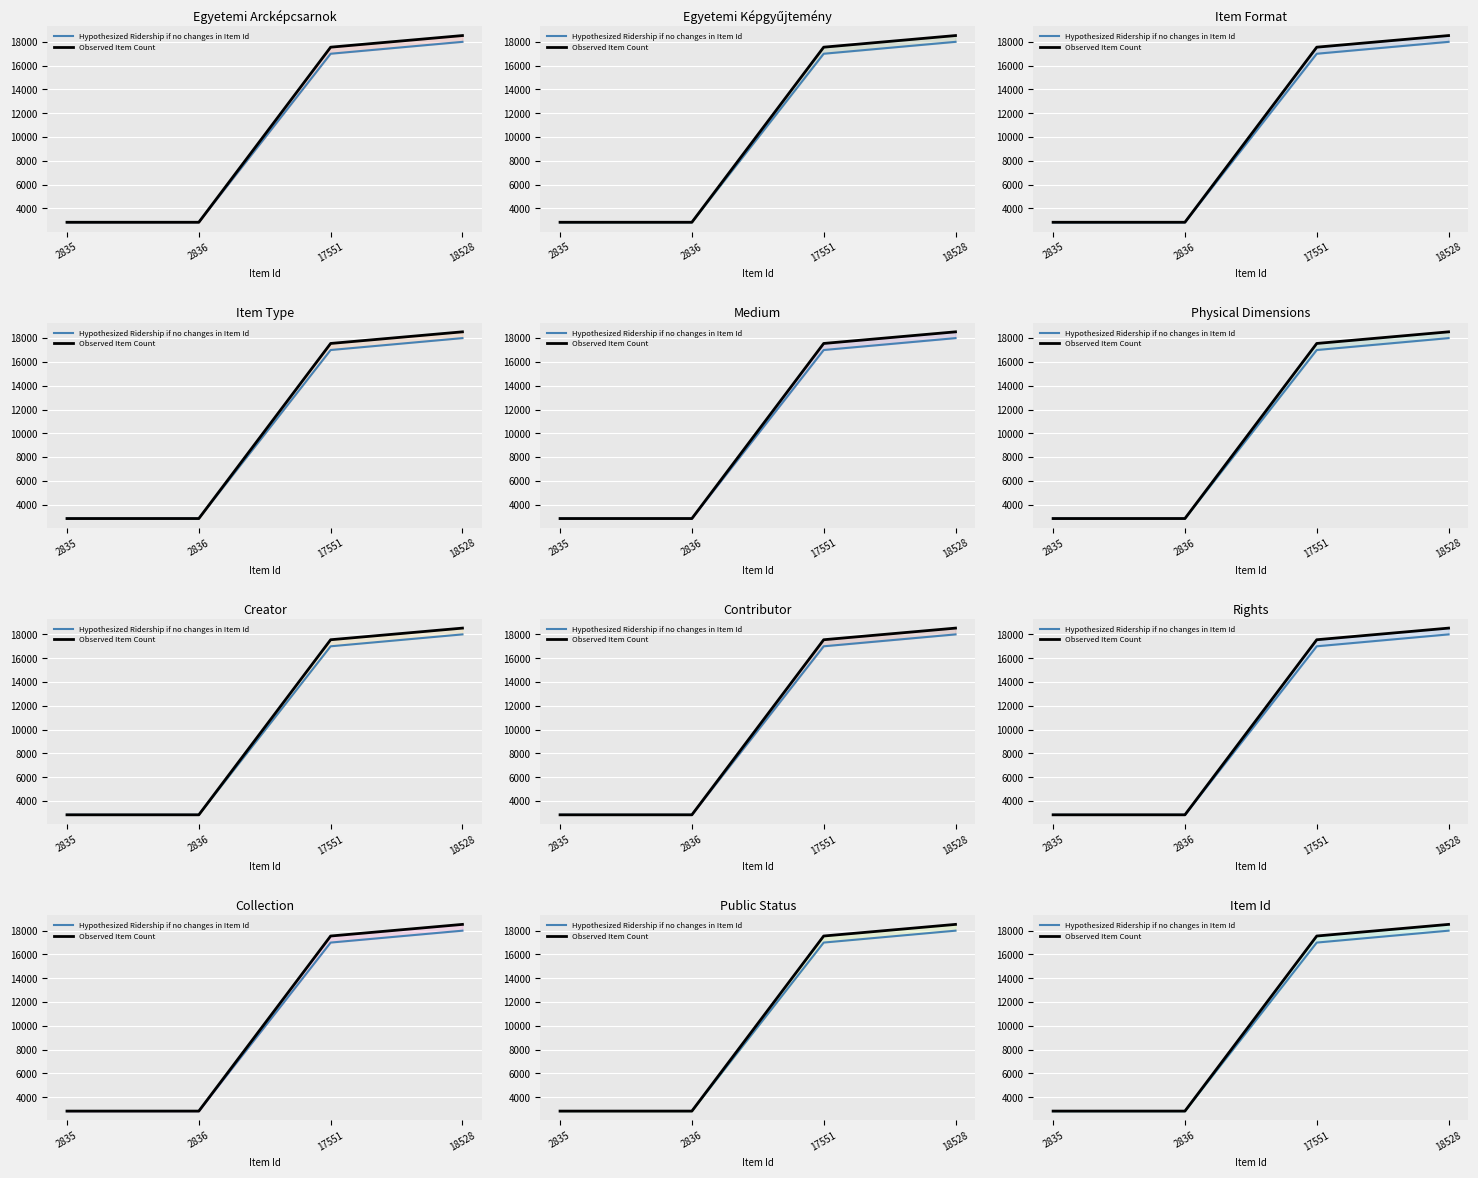

The value of Hypothesized Ridership if no changes in Item Id at 2836 is 2836. True or false?

True